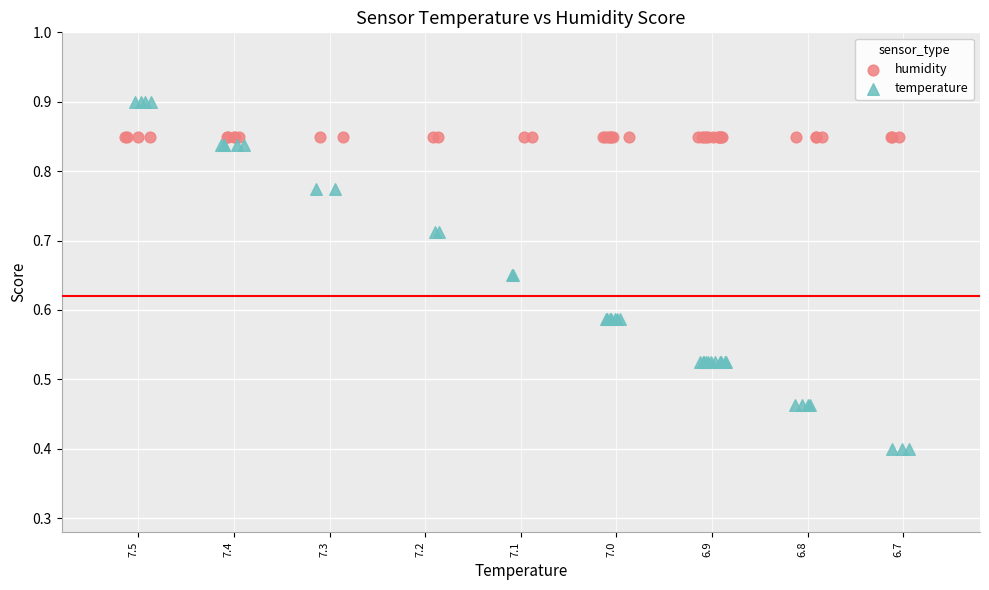

Which series contains the lowest Y value?

temperature